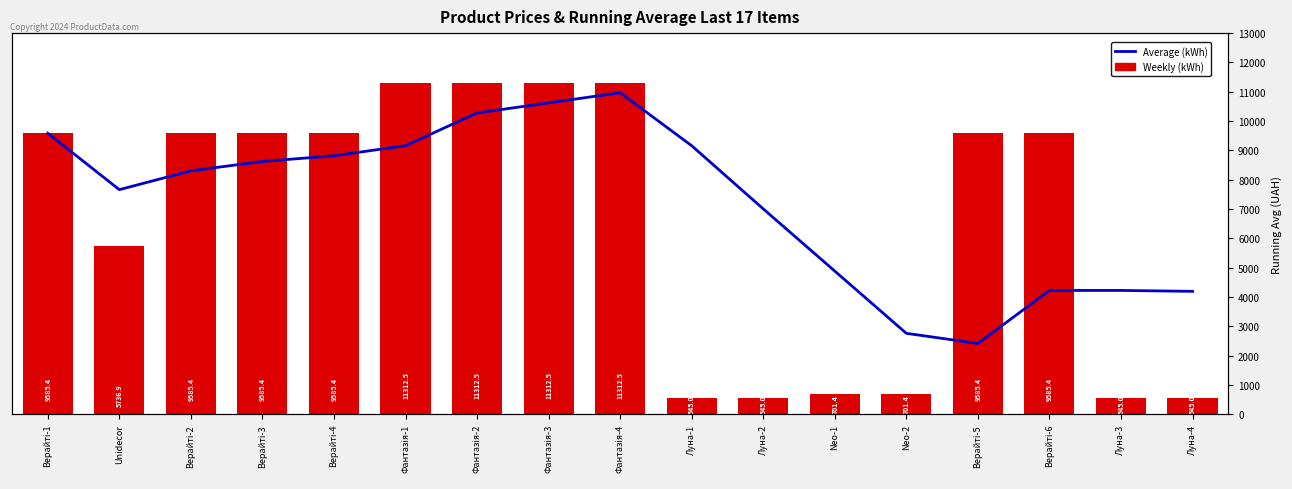

List the series in order of their peak value, highest first.

Weekly (kWh), Average (kWh)